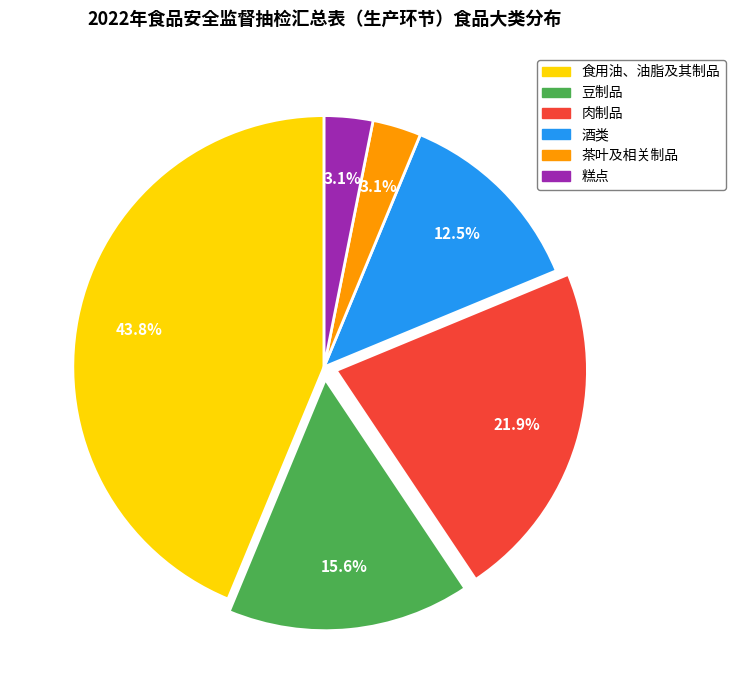

To the nearest percent, what percentage of the pie is 肉制品?

22%